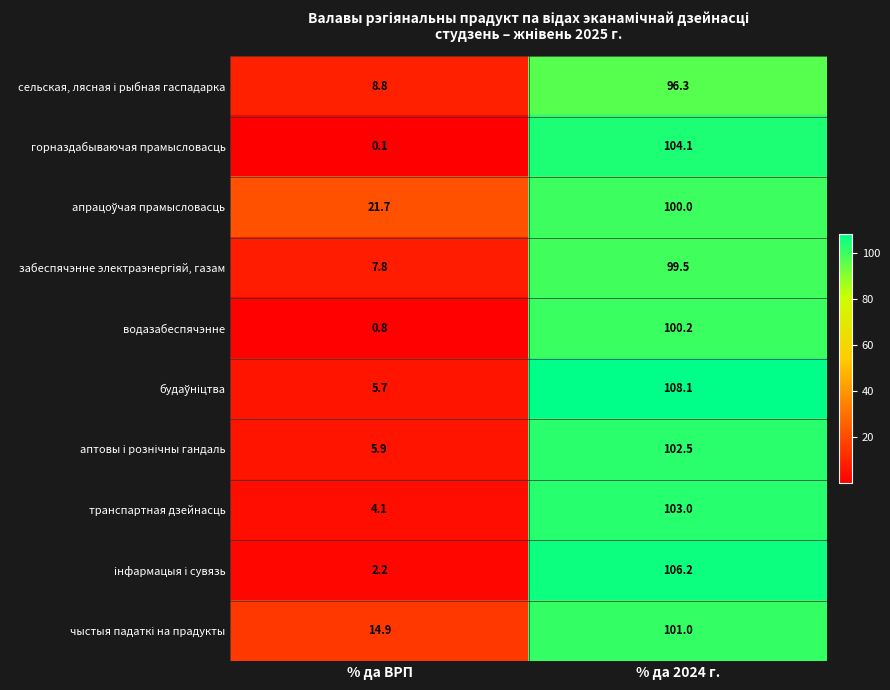

What is the sum of the водазабеспячэнне values at % да 2024 г. and % да ВРП?

101.0